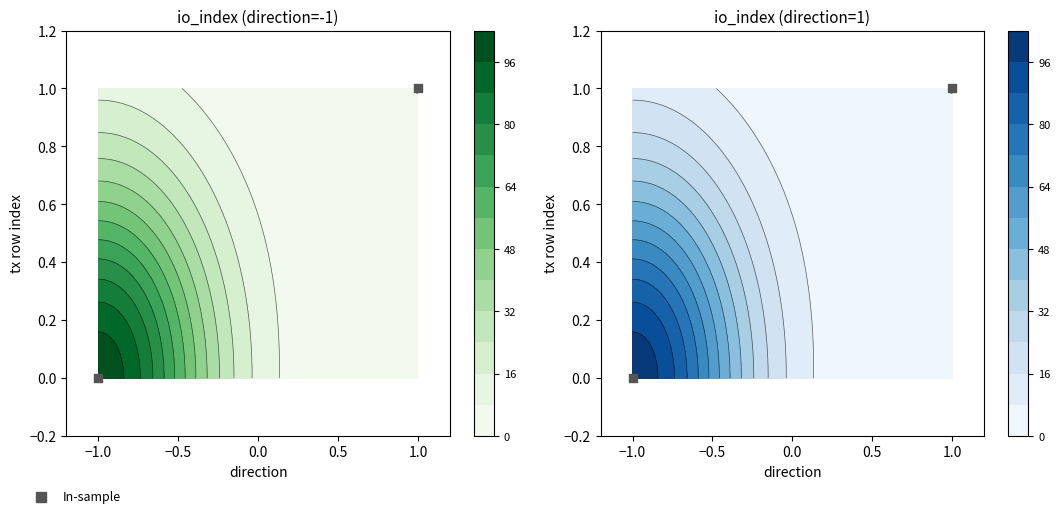

Reading right to left, what are all the values shown in this chart?

1	0